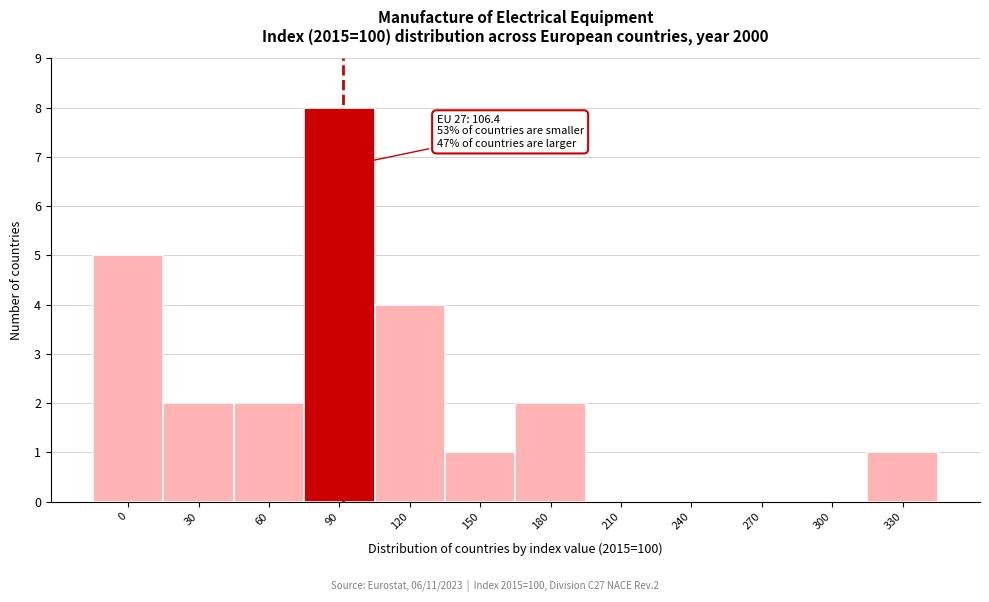

Reading left to right, transcribe all the data shown in this chart.

0=5	30=2	60=2	90=8	120=4	150=1	180=2	210=0	240=0	270=0	300=0	330=1